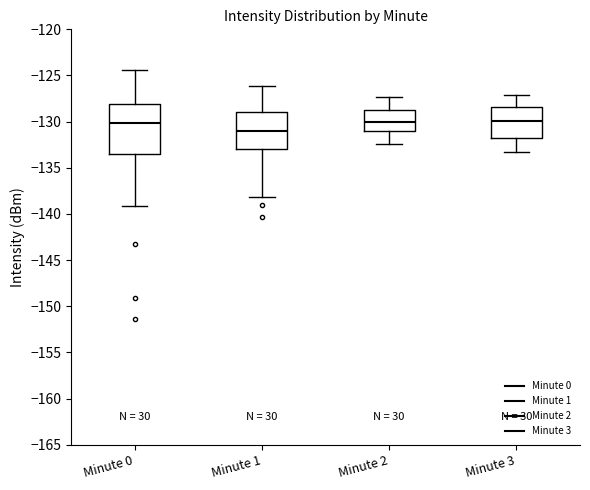

Reading left to right, transcribe this box plot: for each box, give where its median line is, the range the box spans, and where its two whiskers end, as read against the y-axis. The values are not printed on the chart, so give them approximately, as read against the axis.

Minute 0: median -130.0, box -133.5 to -128.0, whiskers -139.0 to -124.5
Minute 1: median -131.0, box -133.0 to -129.0, whiskers -138.0 to -126.0
Minute 2: median -130.0, box -131.0 to -128.5, whiskers -132.5 to -127.5
Minute 3: median -130.0, box -131.5 to -128.5, whiskers -133.5 to -127.0